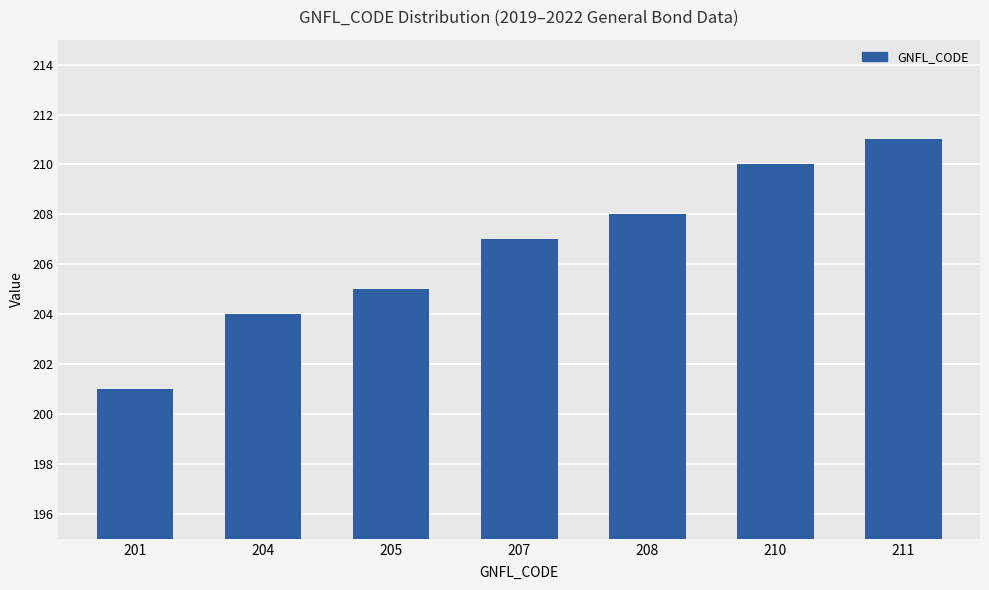

How many values are between 204 and 210?

5